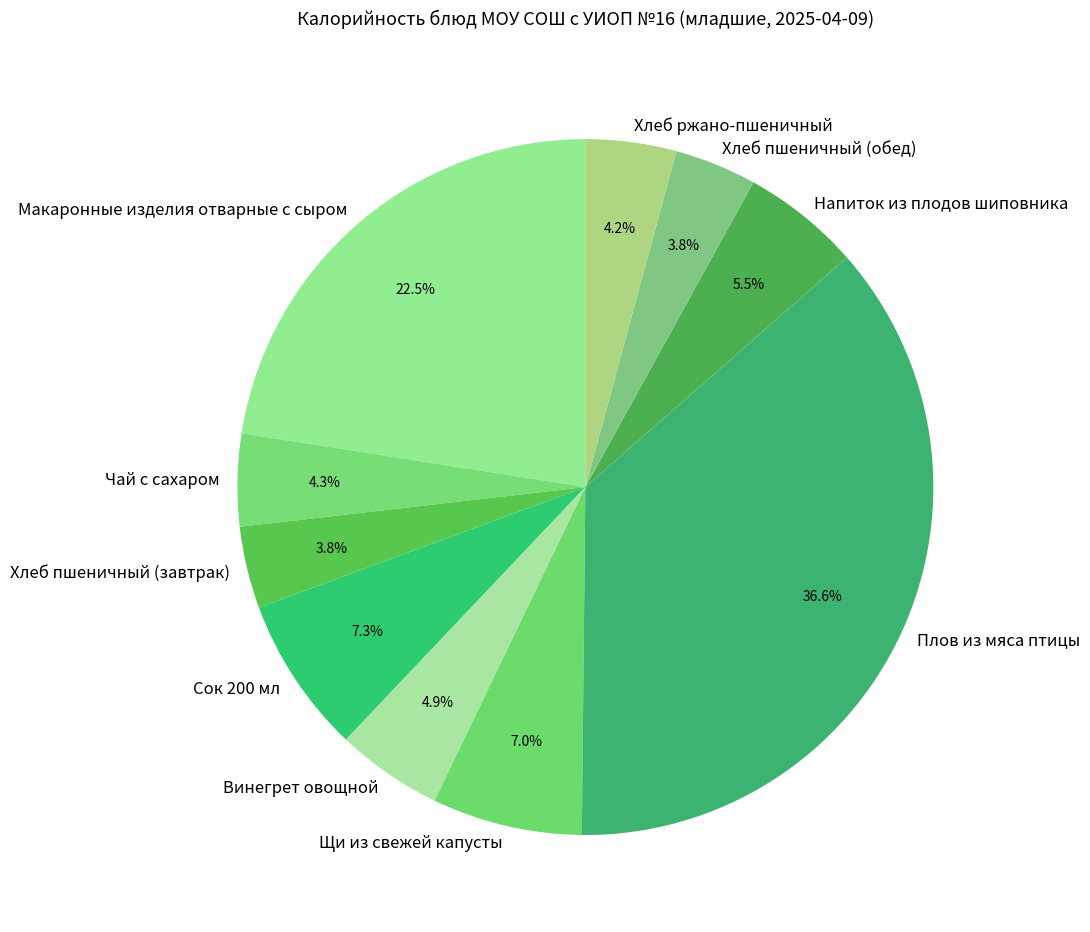

The Винегрет овощной slice represents 19% of the pie. True or false?

False